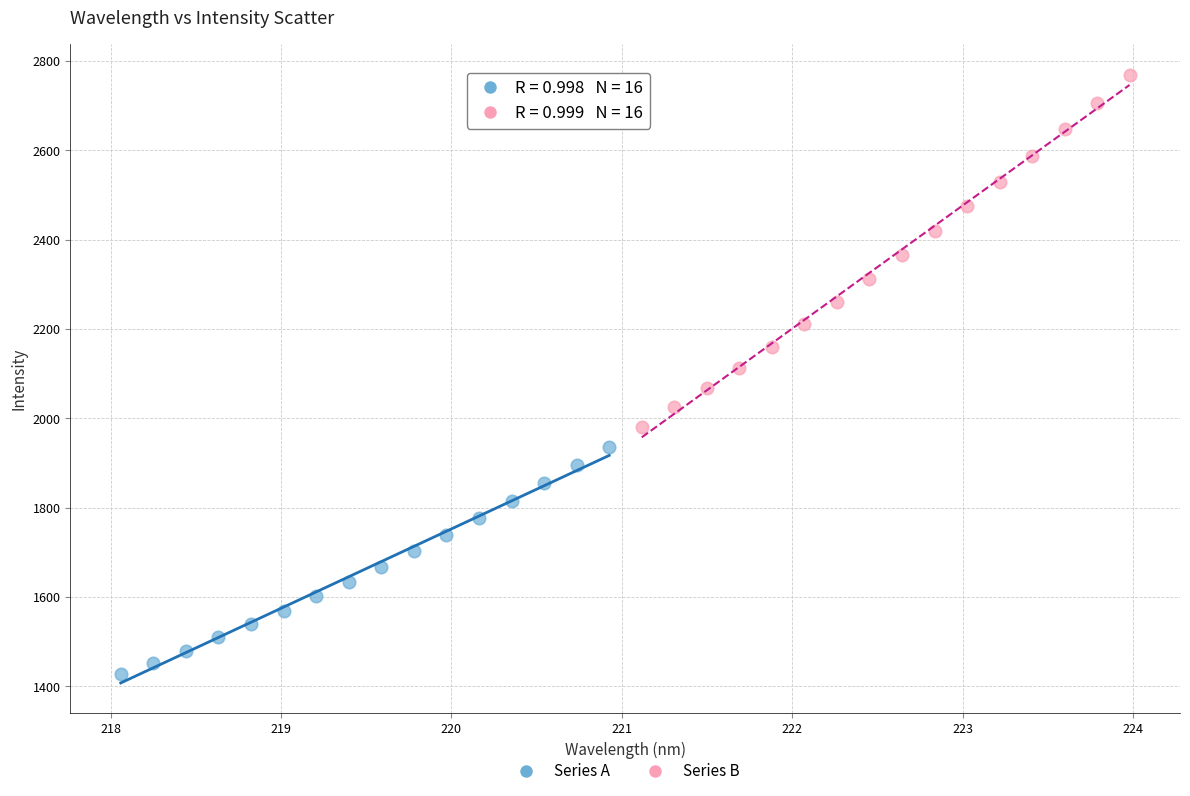

Which series reaches the maximum Y coordinate?

Series B